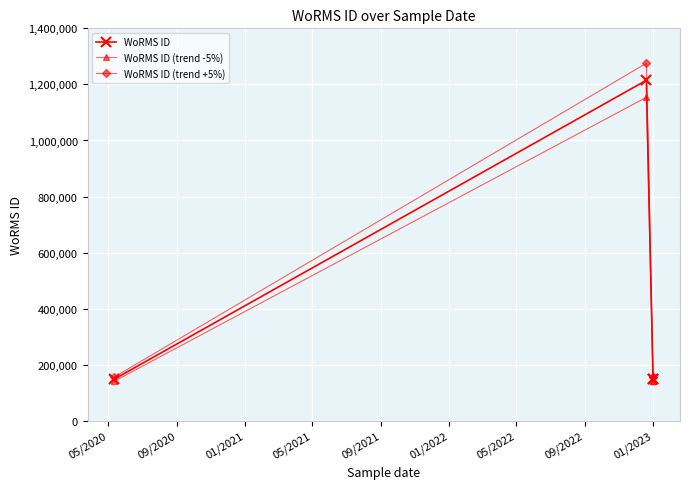

What is the greatest value displayed?

1275468.6